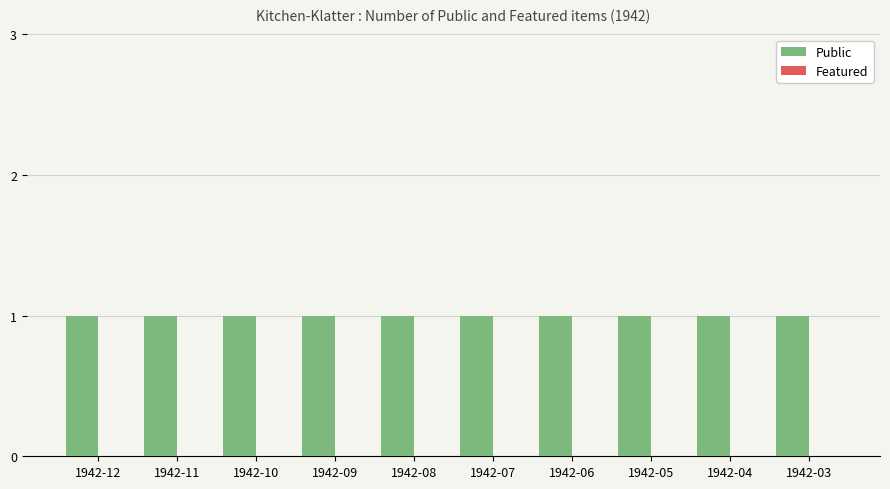

Which has a higher value, 1942-10 or 1942-11?

1942-10